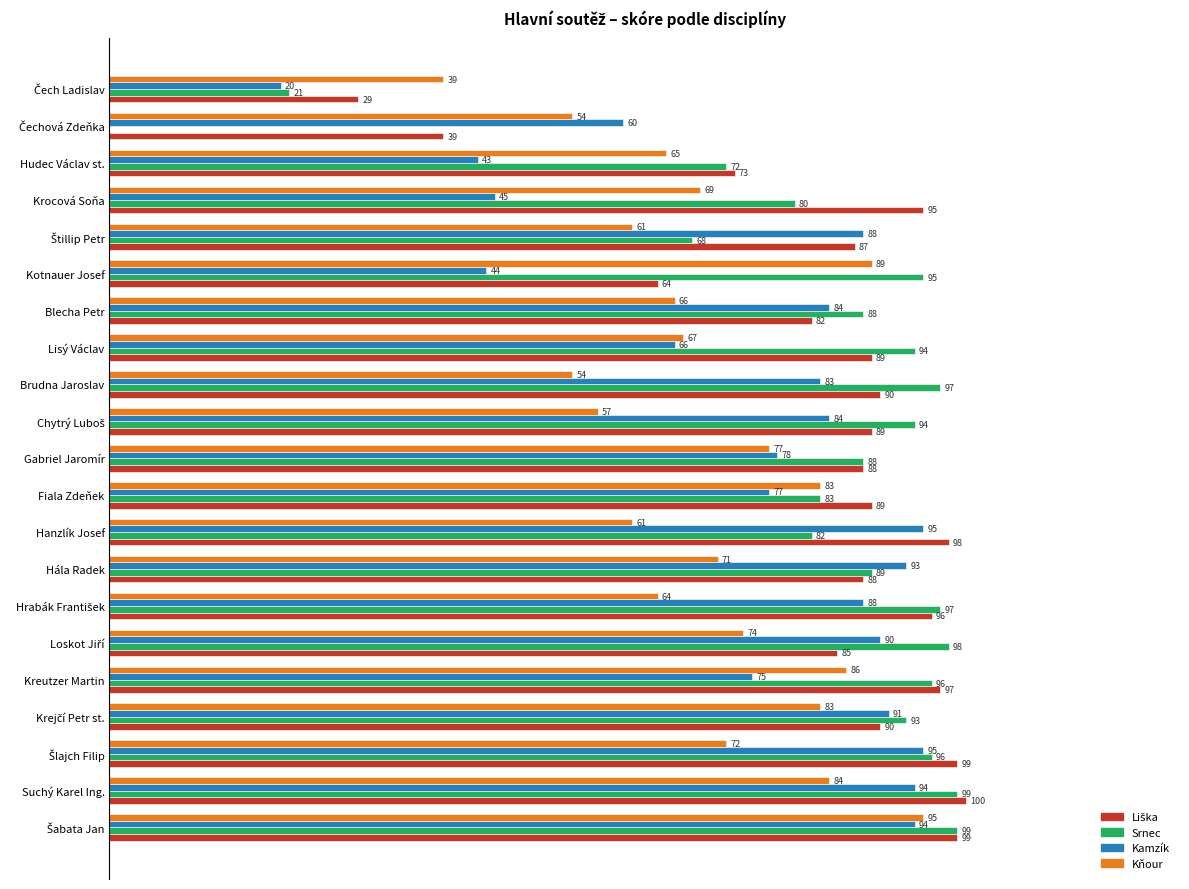

Which category has the highest value across all series?

Suchý Karel Ing.